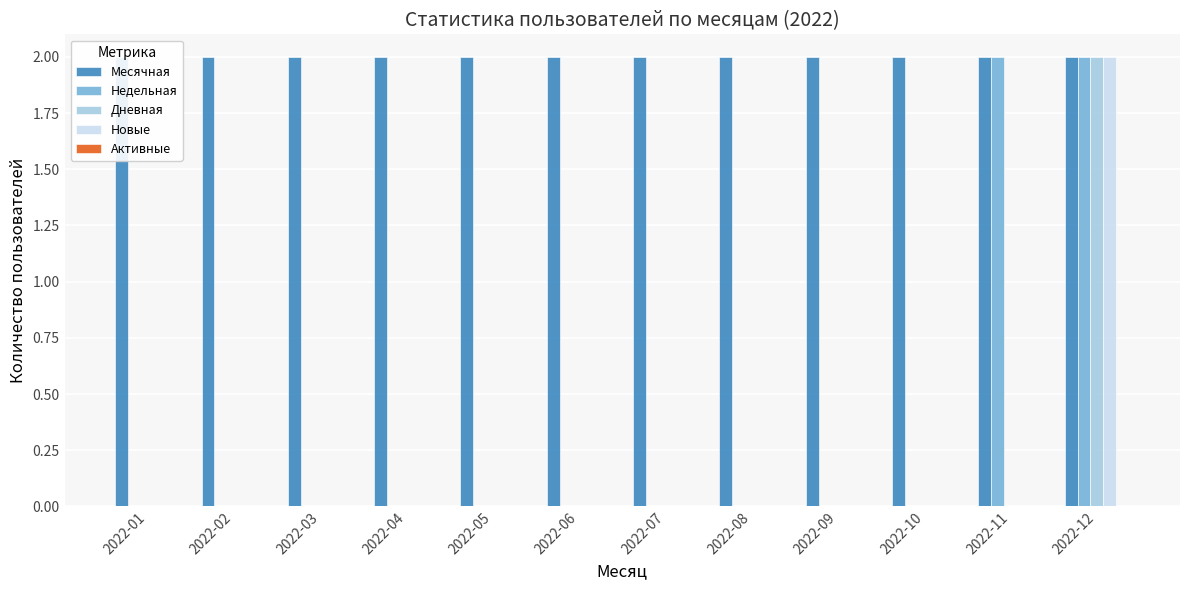

True or false: Недельная has a value of 0 at 2022-08.

True